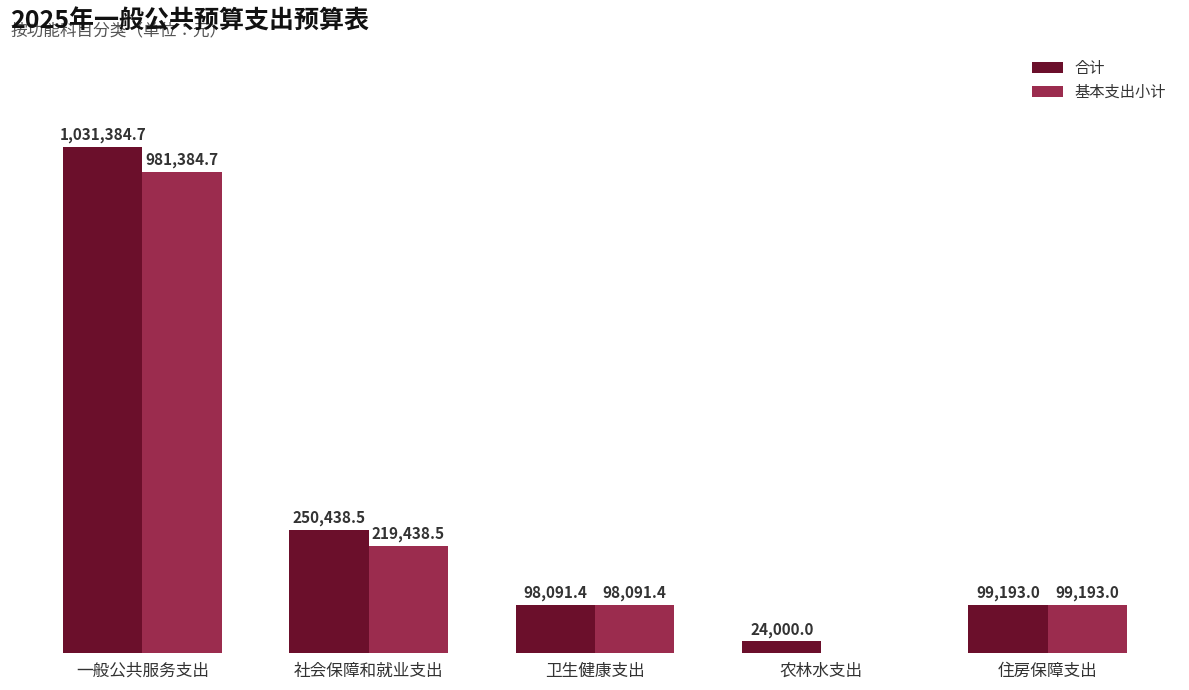

Are the bars horizontal?

No